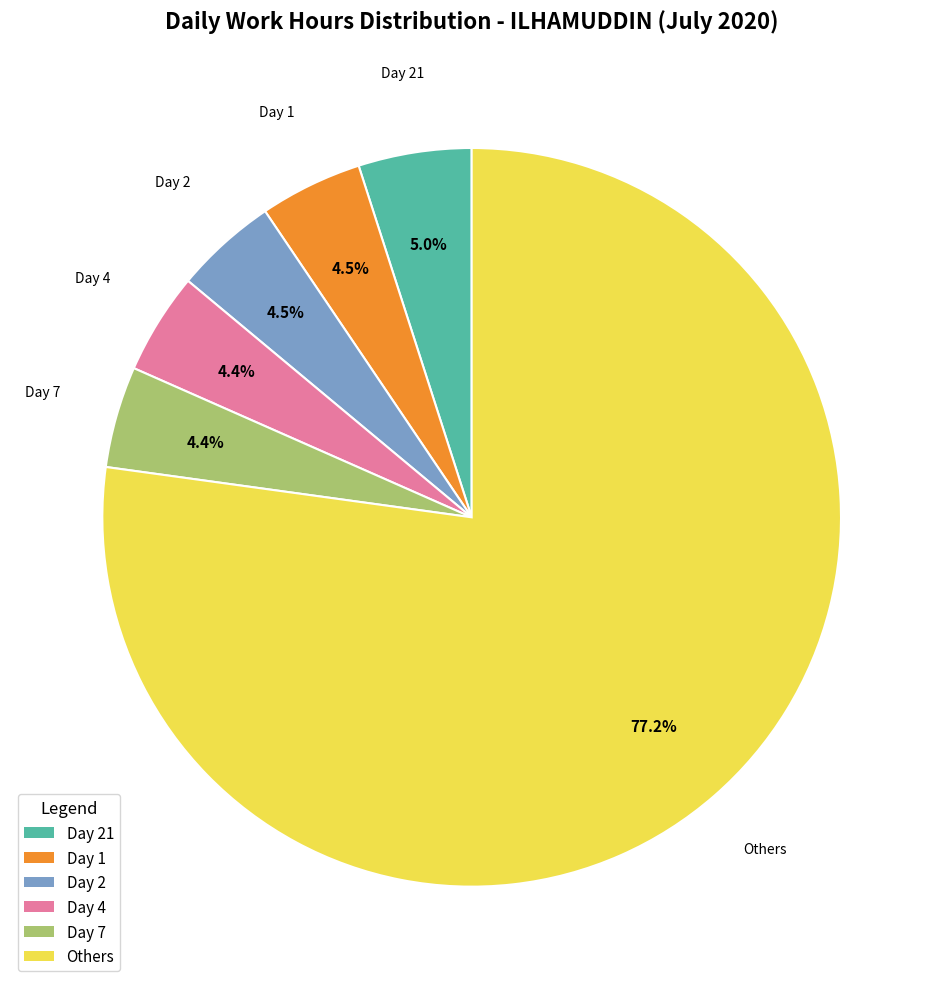

Is there a majority slice in this chart?

Yes